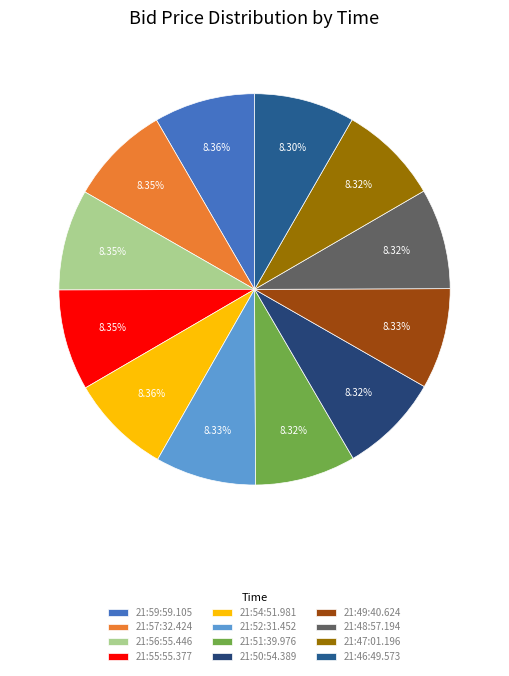

Approximately how many times larger is the value at 21:51:39.976 compared to 21:48:57.194?

1.0